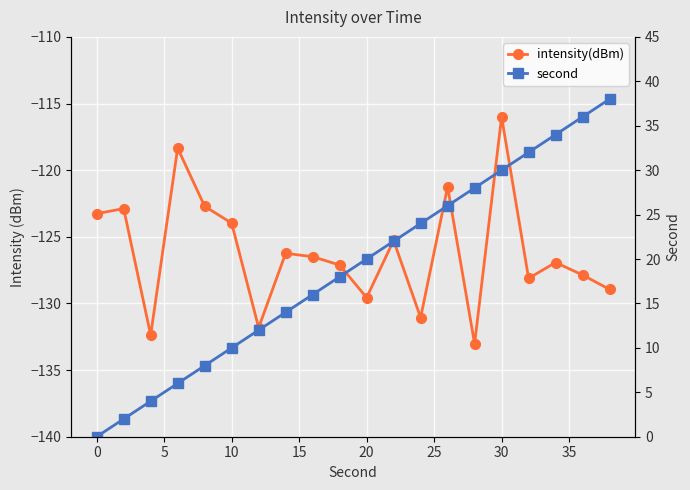

At how many categories does at least one series exceed -117?

20